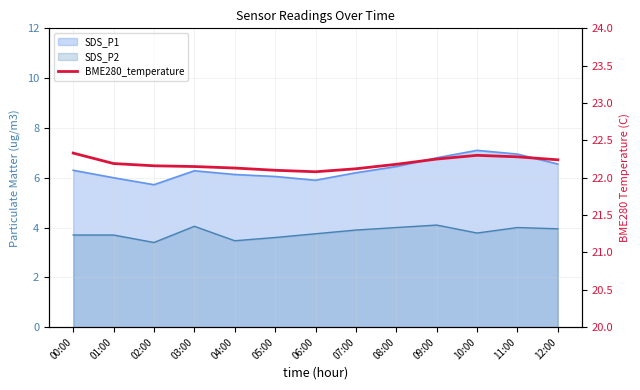

What is the difference between the maximum and minimum values?

0.2